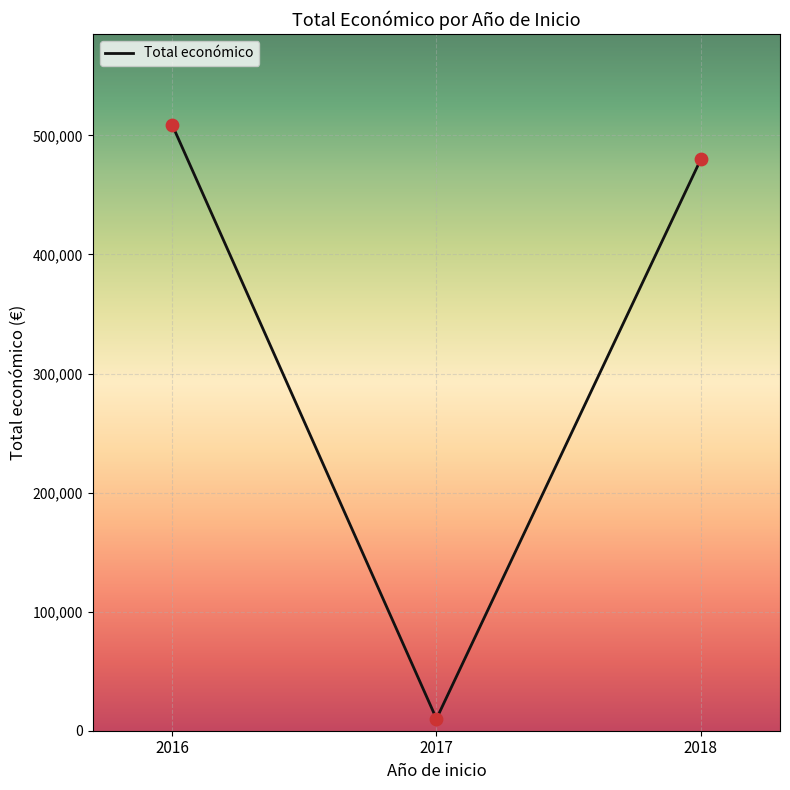

Approximately how many times larger is the value at 2016 compared to 2018?

1.1